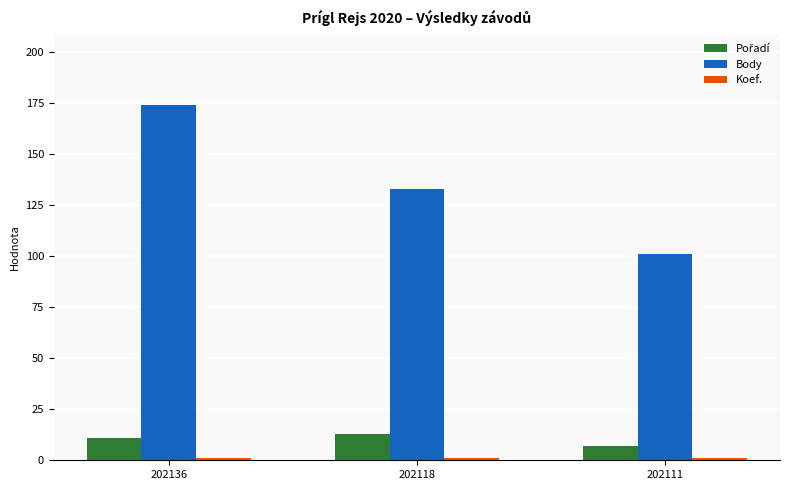

What is the difference between the maximum and minimum values in the Body series?

73